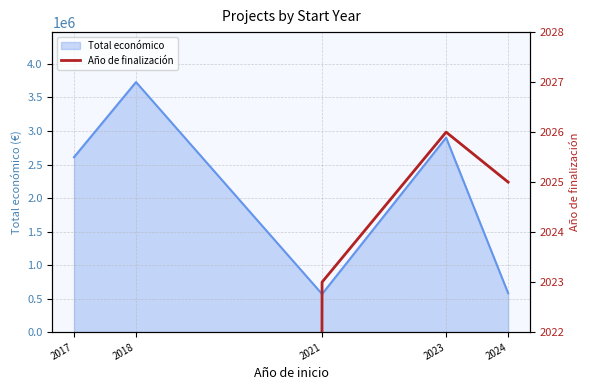

At which label does the data first exceed 2023?

2023